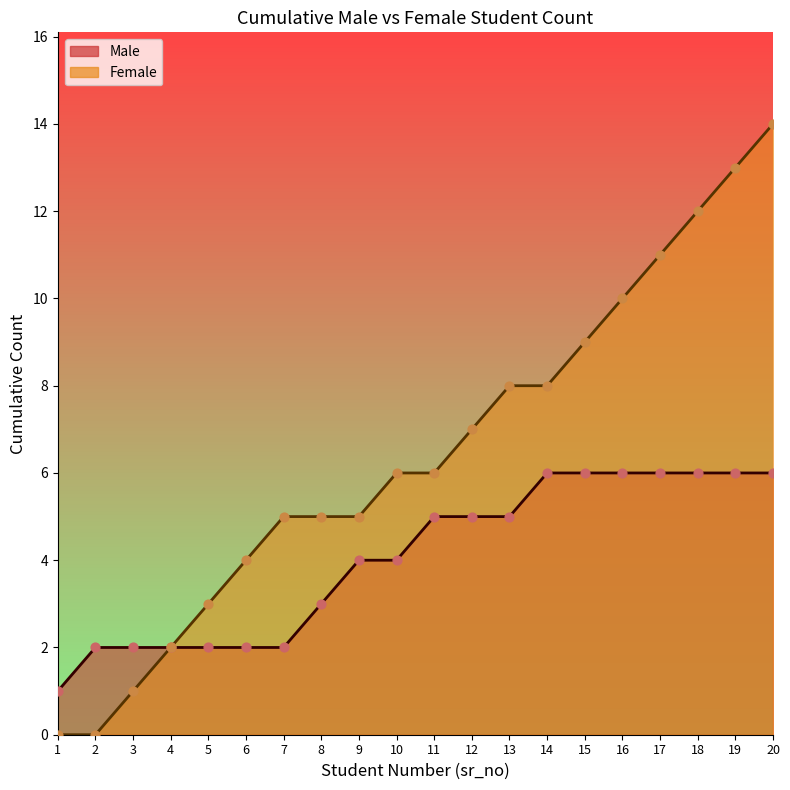

What is the total value across all series at 9?

9